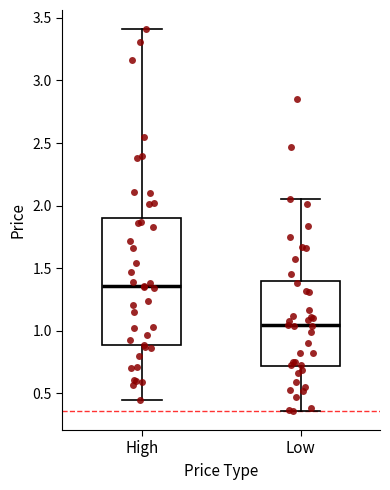

Where is the lower edge of the box for Low on the y-axis? The values are not printed on the chart, so give them approximately, as read against the axis.

0.70